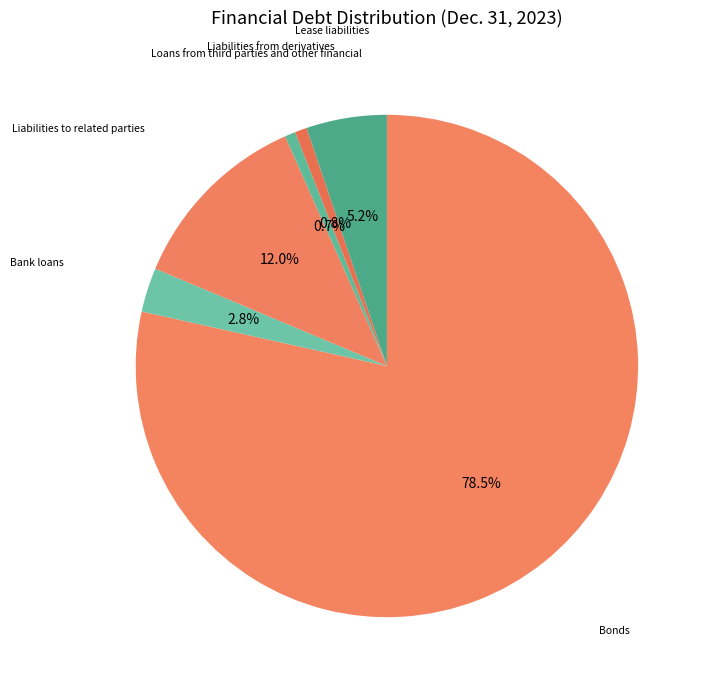

Count the number of slices in the pie.

6